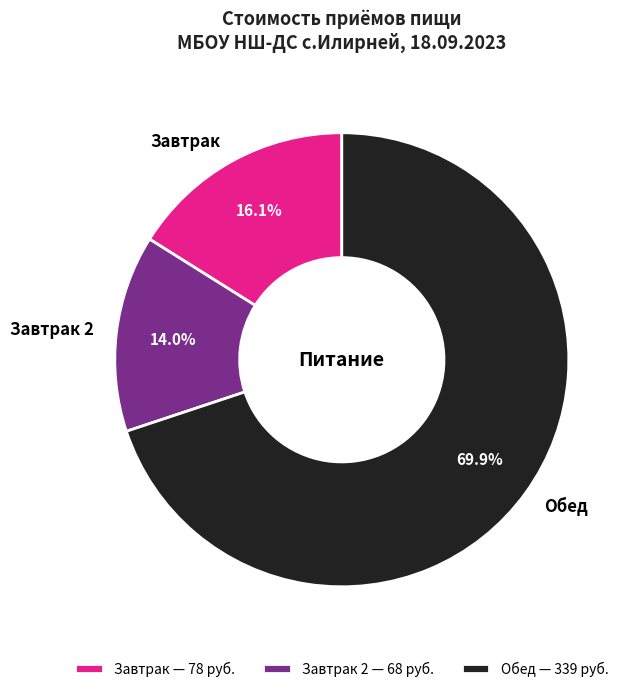

Count the number of slices in the pie.

3